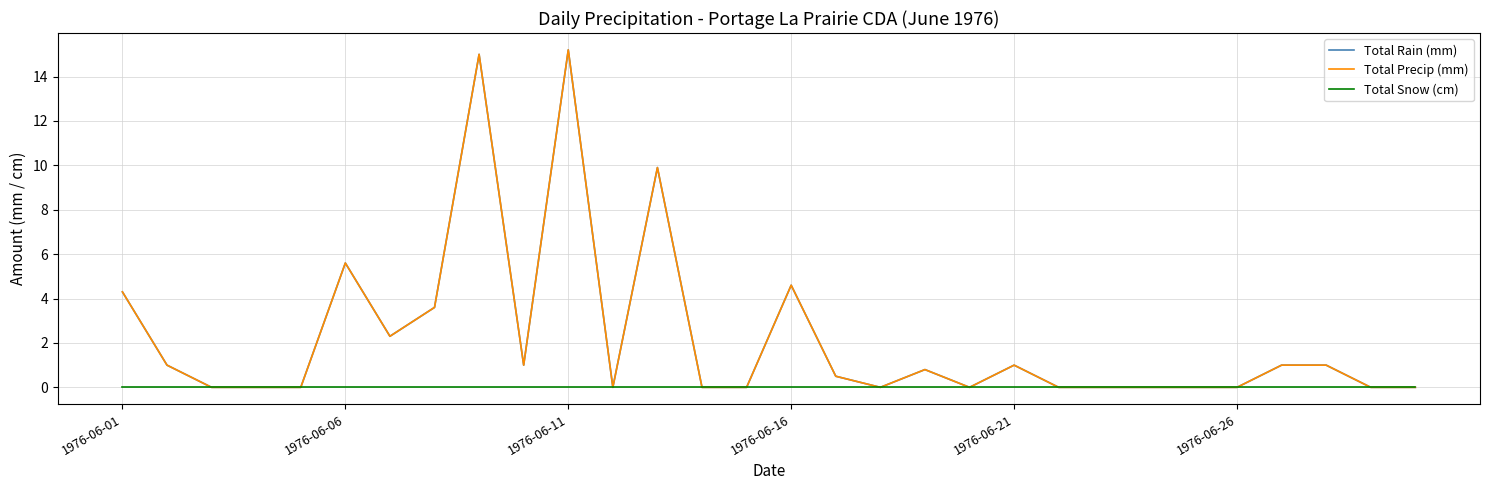

What is the average value of the Total Rain (mm) series?

2.2